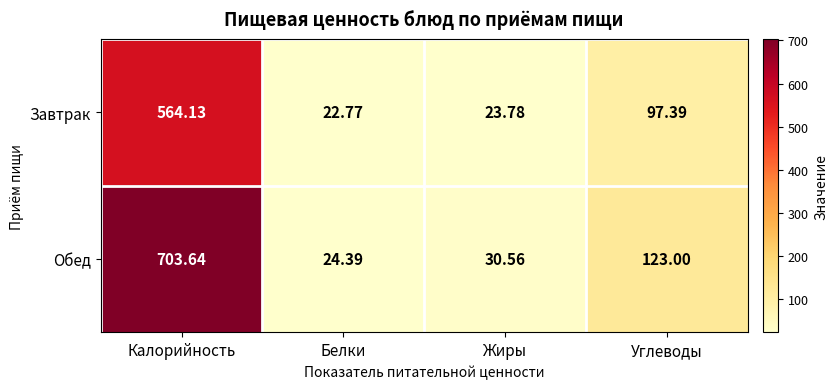

At which label is Обед closest to 364?

Углеводы